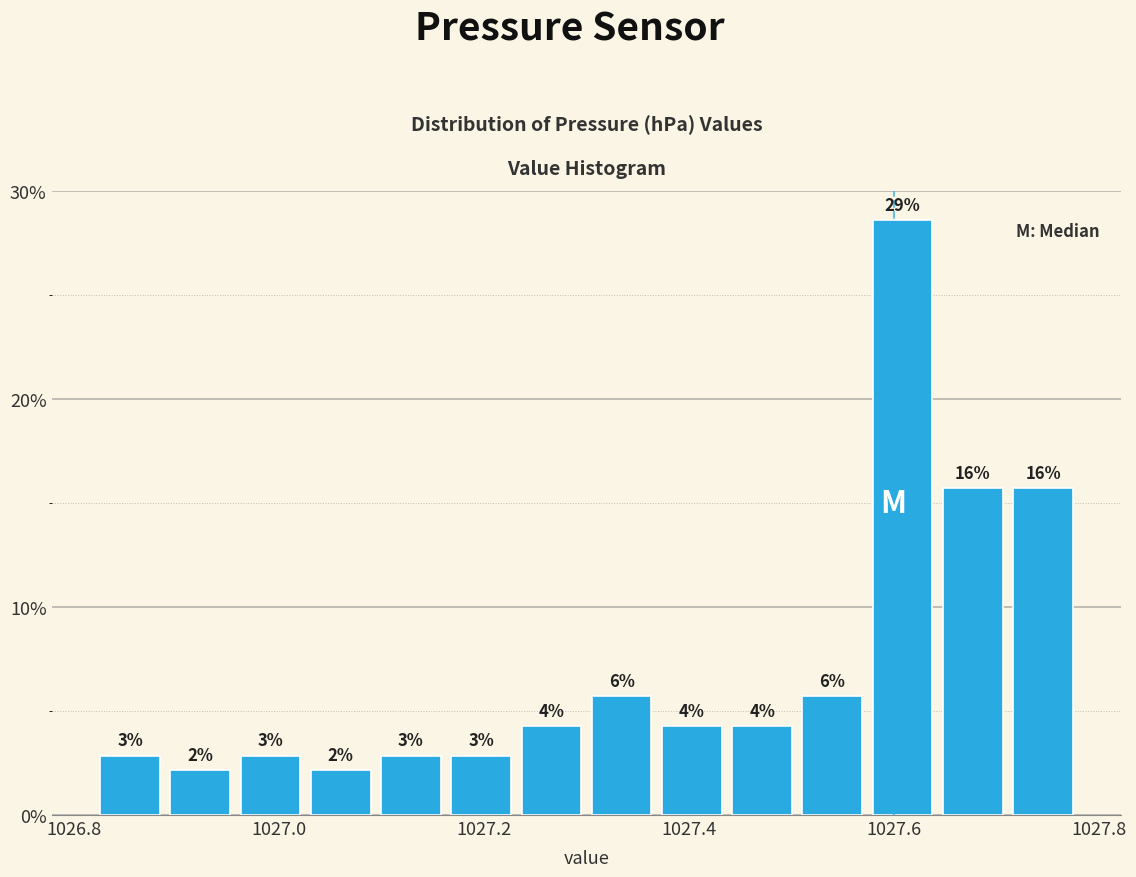

Read against the x-axis, roughly where is the centre of the tallest bar?

1027.60